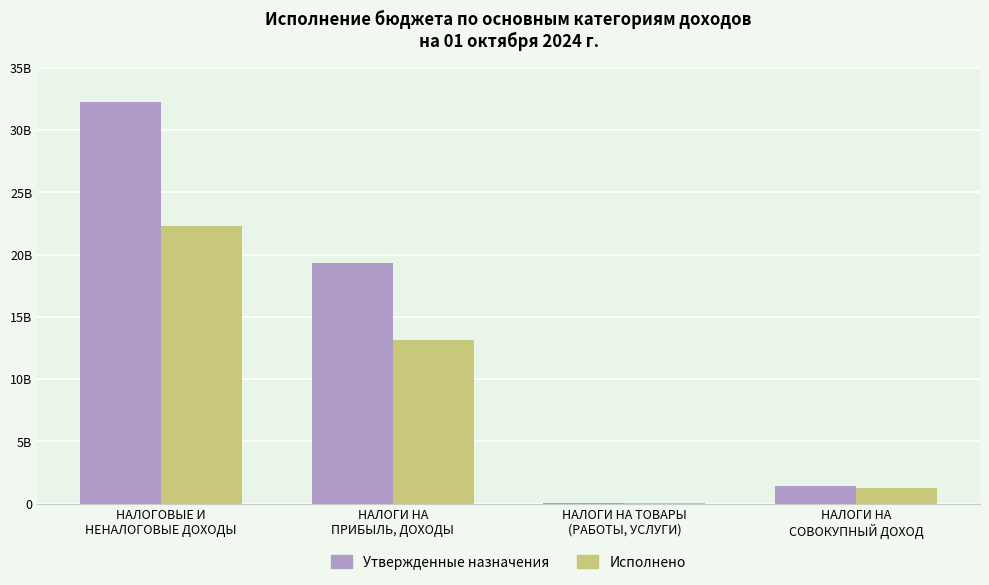

What are all the series names shown in the legend?

Утвержденные назначения, Исполнено